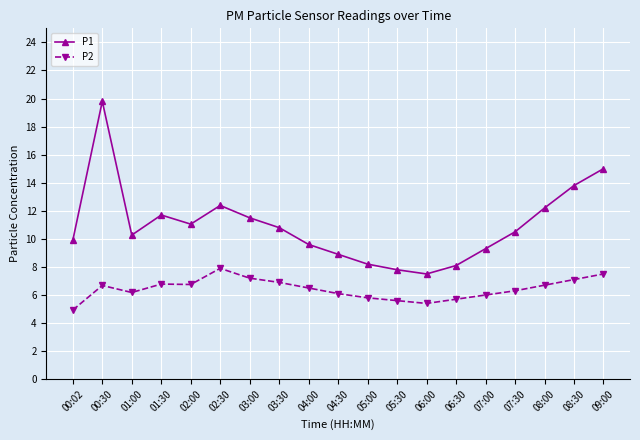

At which label does P1 first exceed 10?

00:30